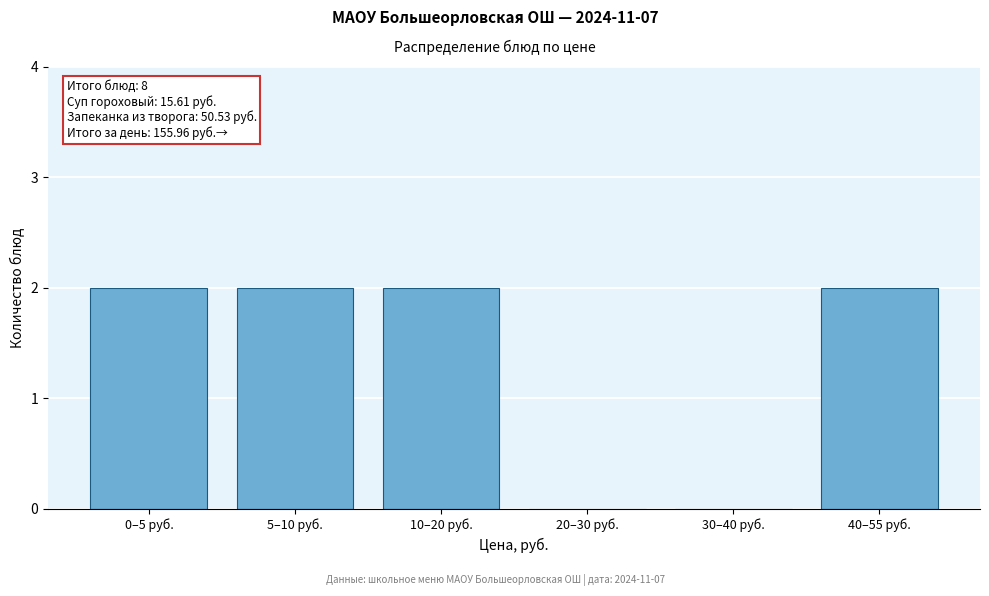

Reading left to right, extract all data points from this chart.

0–5 руб.=2	5–10 руб.=2	10–20 руб.=2	20–30 руб.=0	30–40 руб.=0	40–55 руб.=2